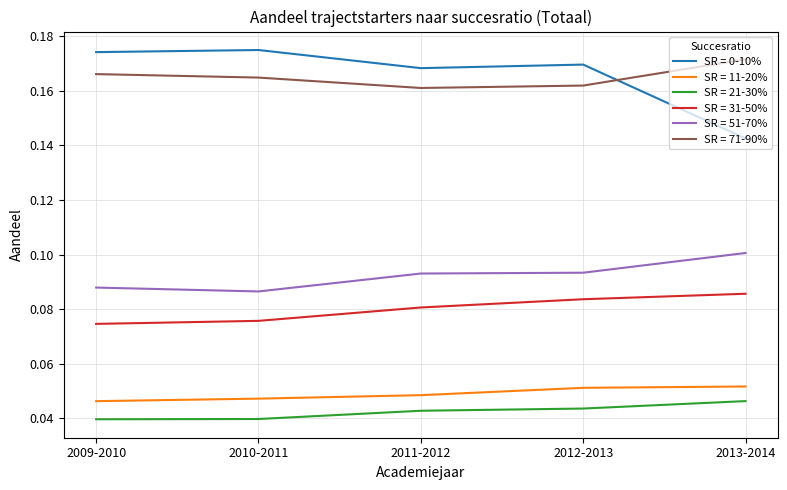

Is it true that SR = 0-10% equals 0.3 at 2012-2013?

False